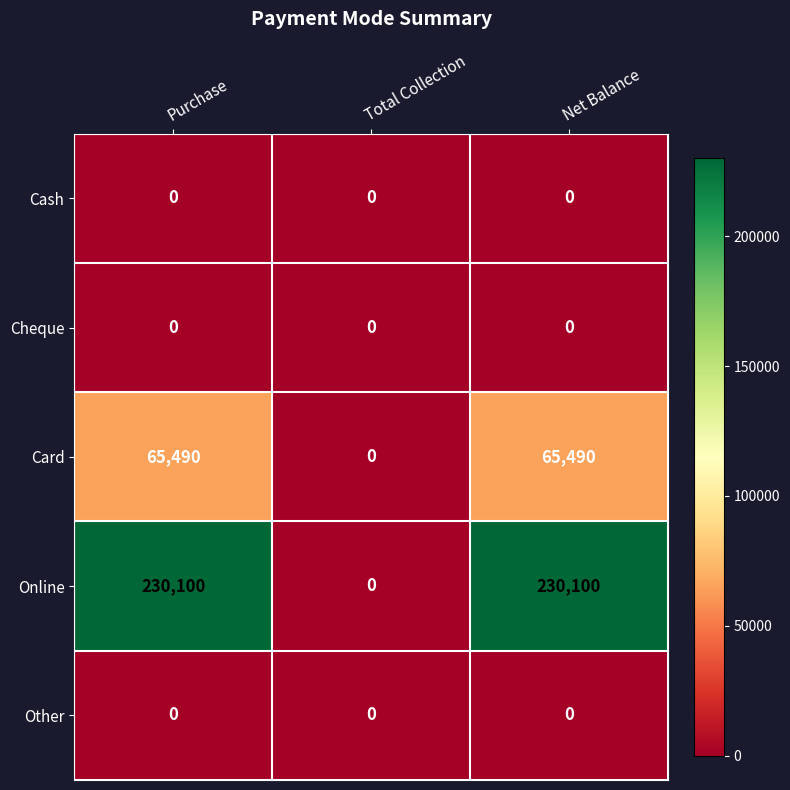

Which series has the largest total across all categories?

Online